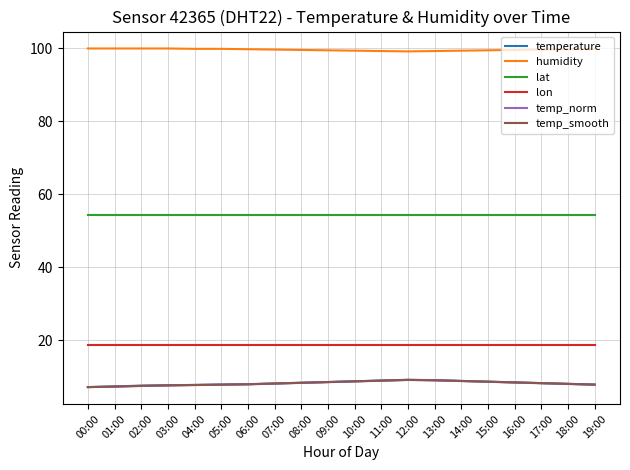

True or false: humidity and temp_smooth cross at least once.

False